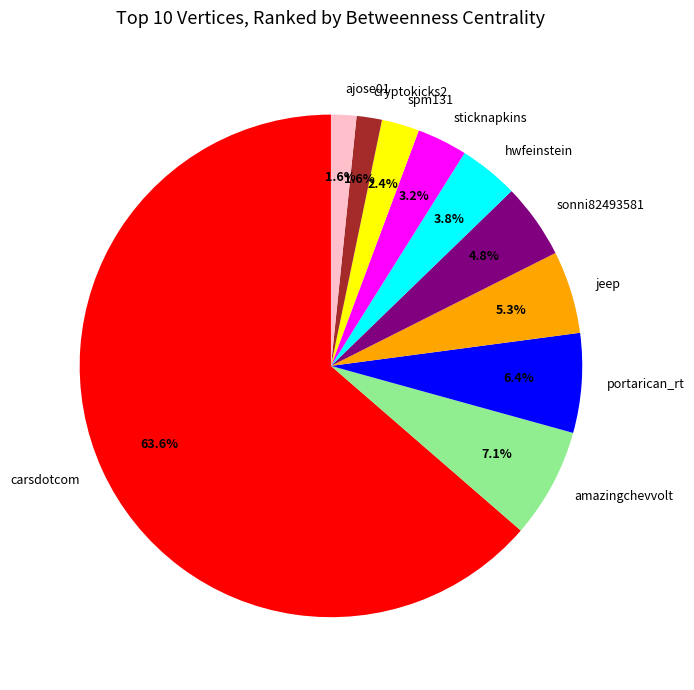

To the nearest percent, what is the difference between the largest and smallest slice percentages?

62%